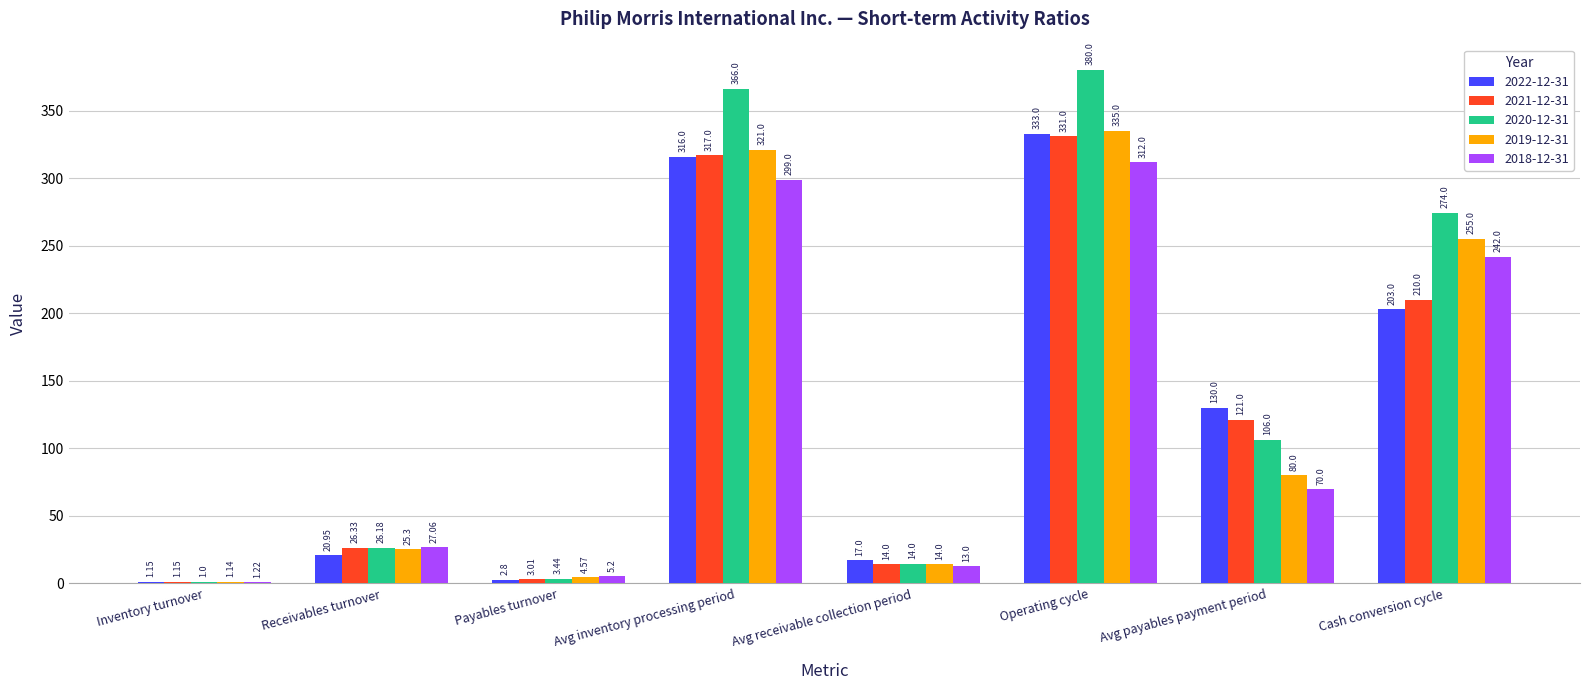

Which series has the largest total across all categories?

2020-12-31